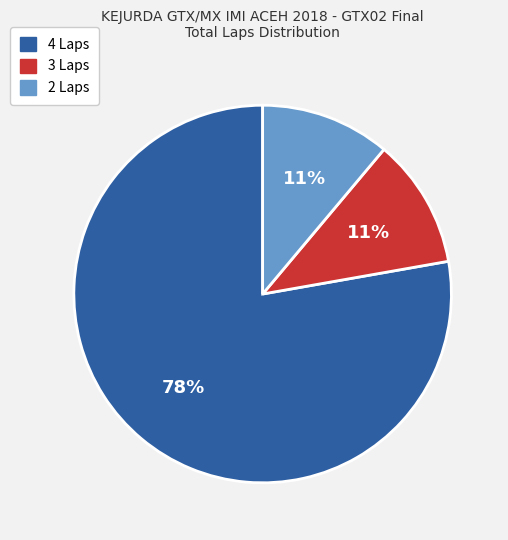

How many slices are in this pie chart?

3